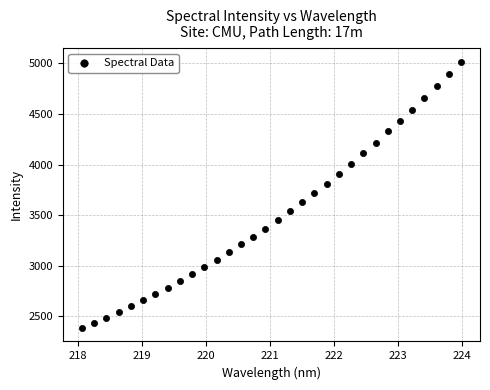

What is the range of X values (max minus min)?

5.9